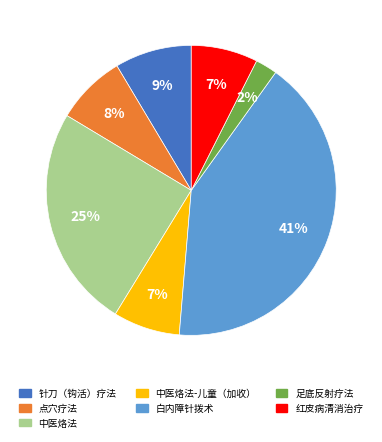

Does 白内障针拨术 account for over 50% of the chart?

No